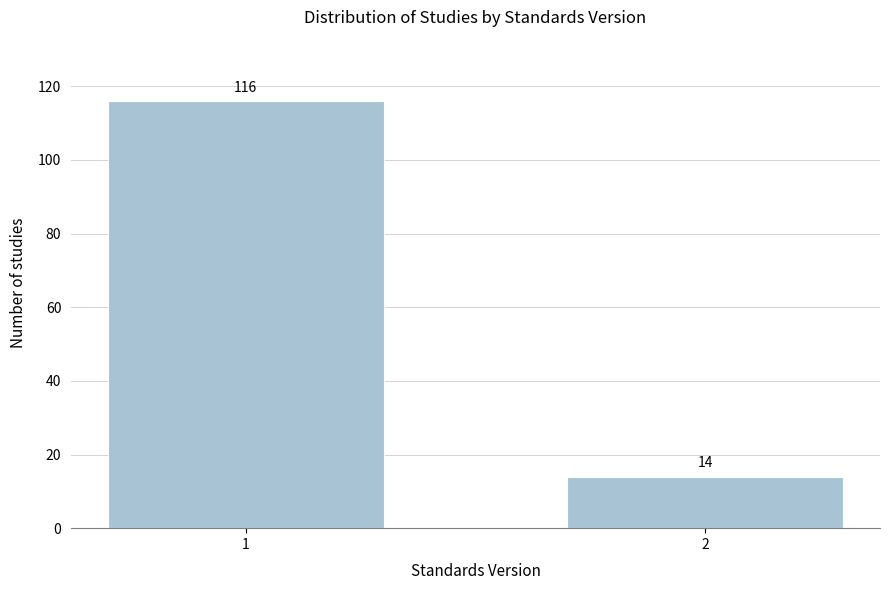

Reading left to right, transcribe all the data shown in this chart.

116	14